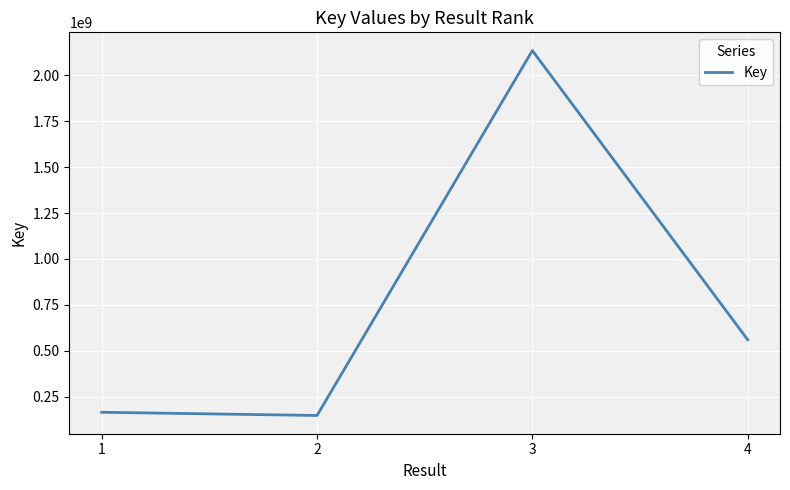

How many lines are shown in the chart?

1